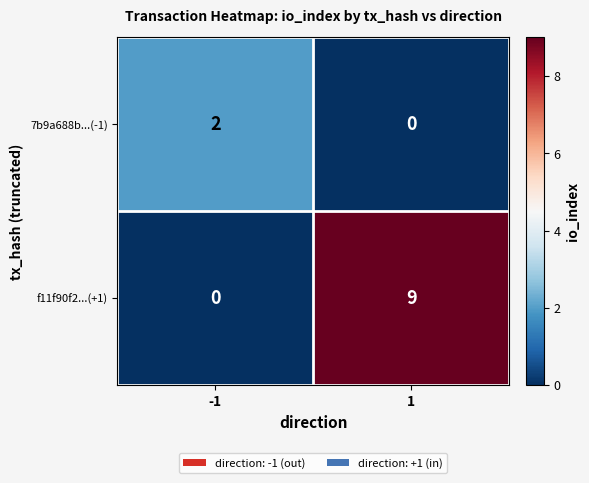

At 1, list the series in order from largest to smallest.

f11f90f2...(+1), 7b9a688b...(-1)